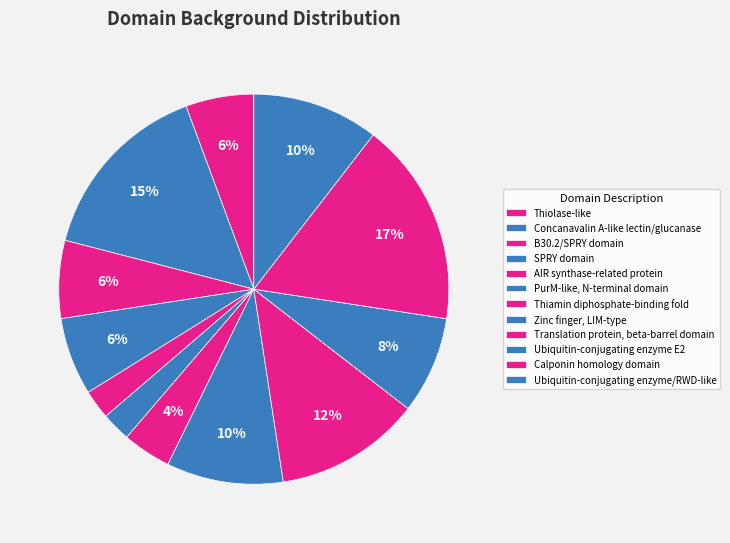

To the nearest percent, what portion does B30.2/SPRY domain represent?

6%